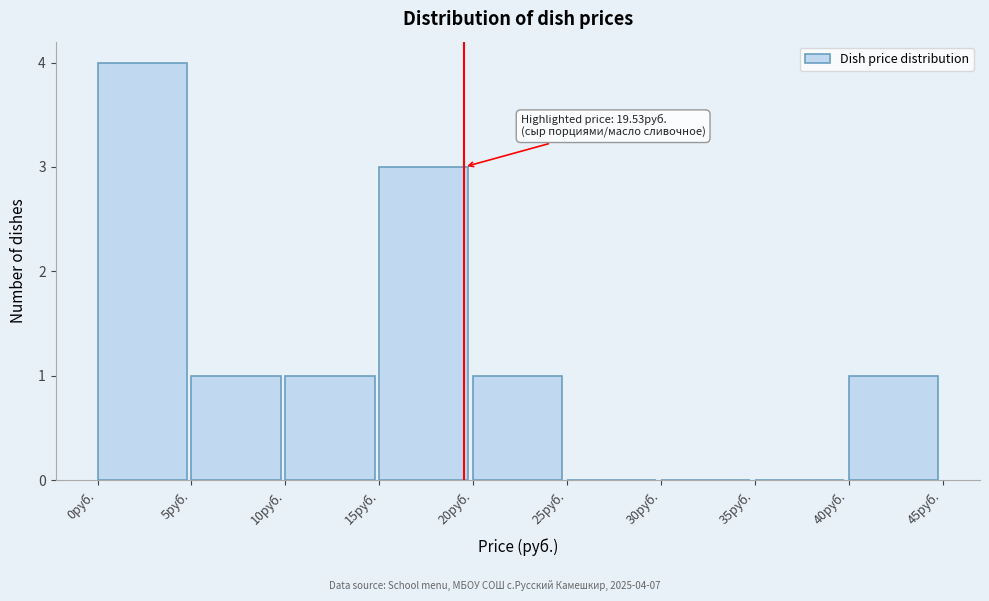

Over which range of the x-axis is the bar tallest?

0 to 5